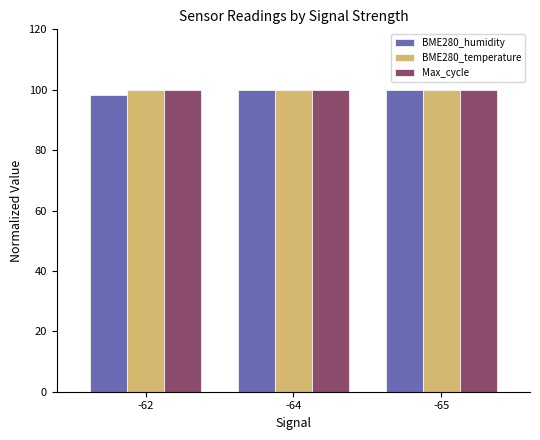

What is the difference between the BME280_humidity values at -62 and -64?

1.4